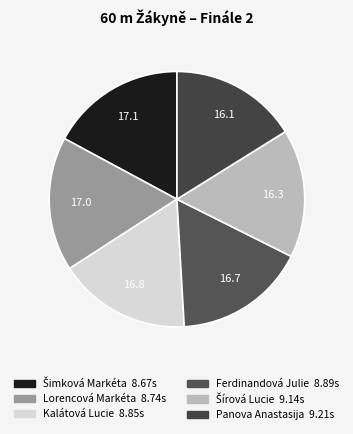

Does any single category account for the majority?

No